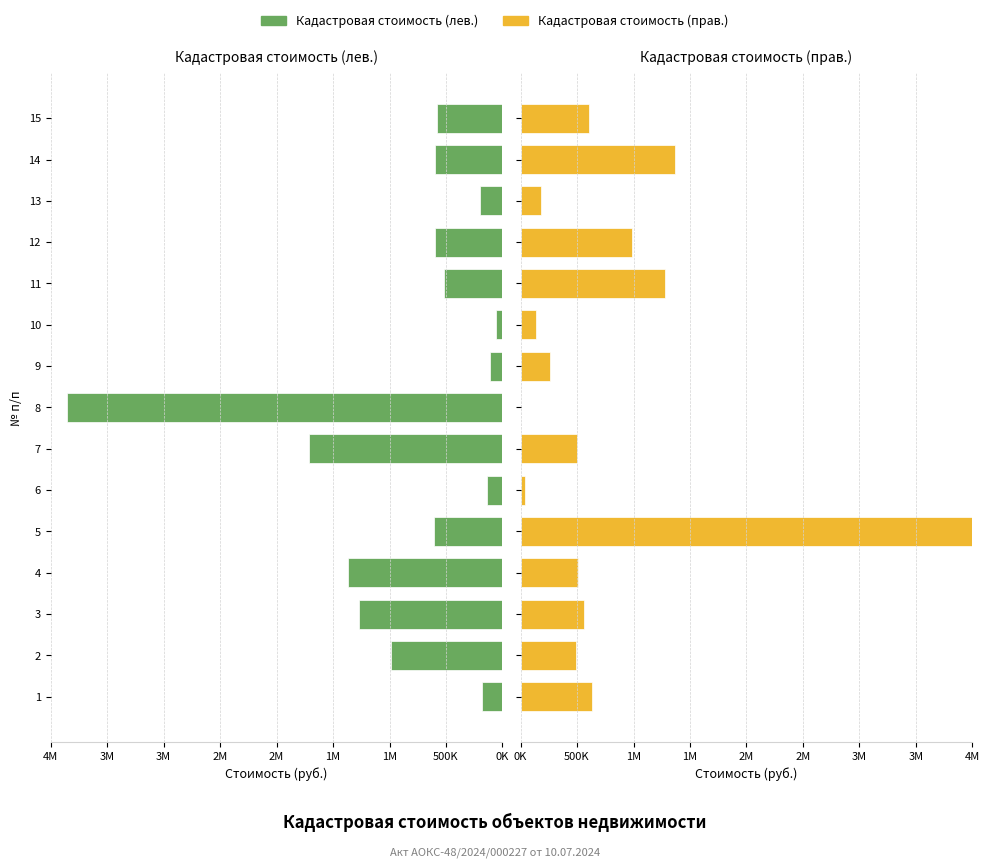

Between 11 and 12, which series saw the biggest shift?

Кадастровая стоимость (прав.)